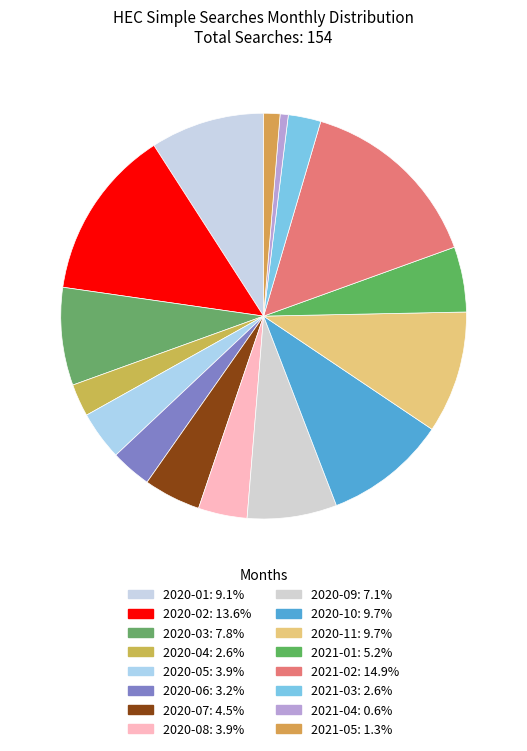

Is there any slice that represents more than half of the pie?

No